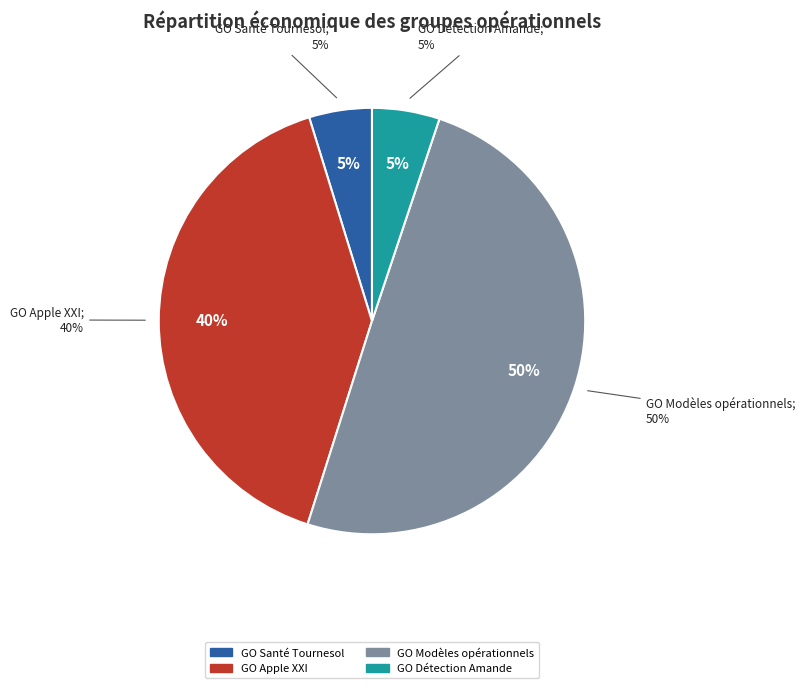

Is there a majority slice in this chart?

No